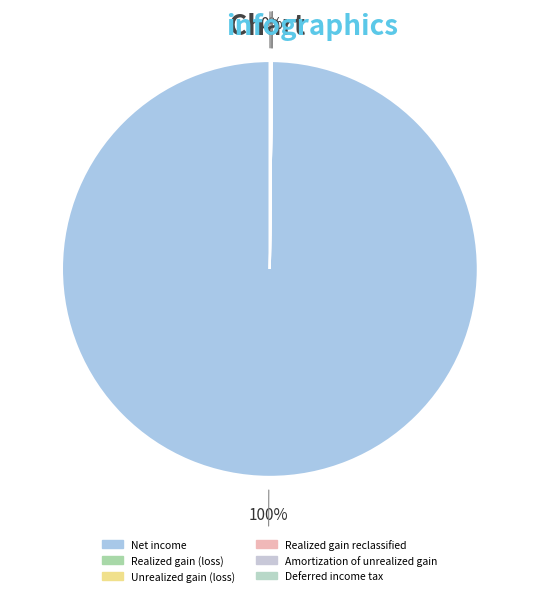

Count the number of slices in the pie.

6